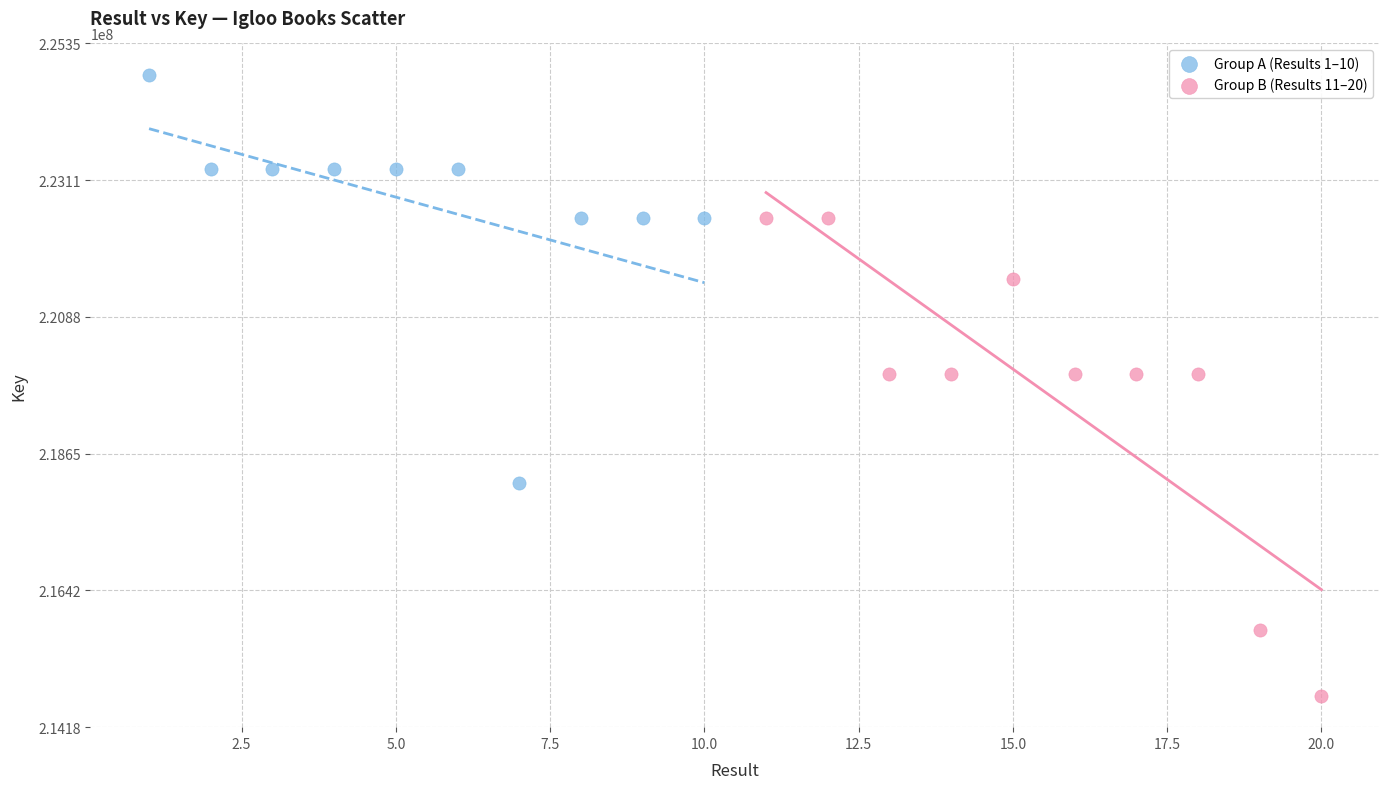

Which series contains the lowest Y value?

Group B (Results 11–20)